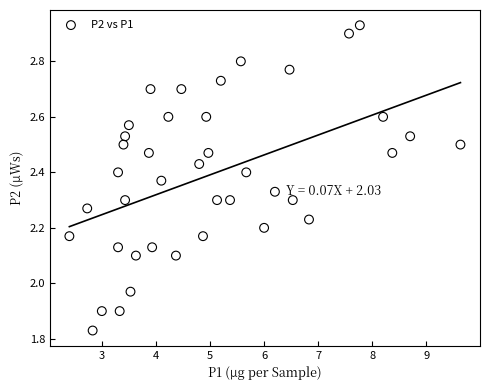

What is the range of X values (max minus min)?

7.2